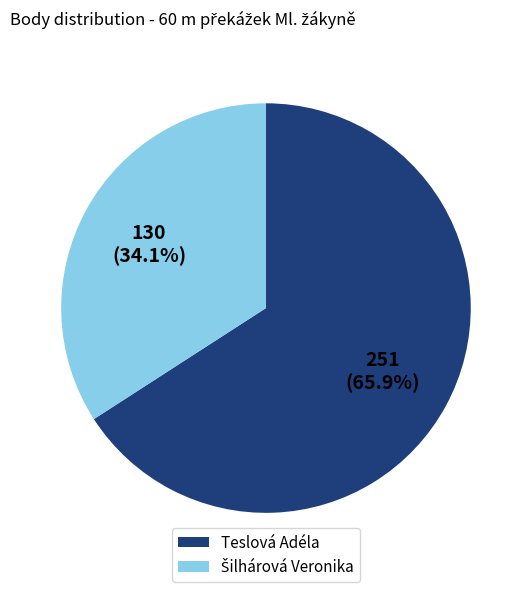

Does Teslová Adéla account for over 50% of the chart?

Yes